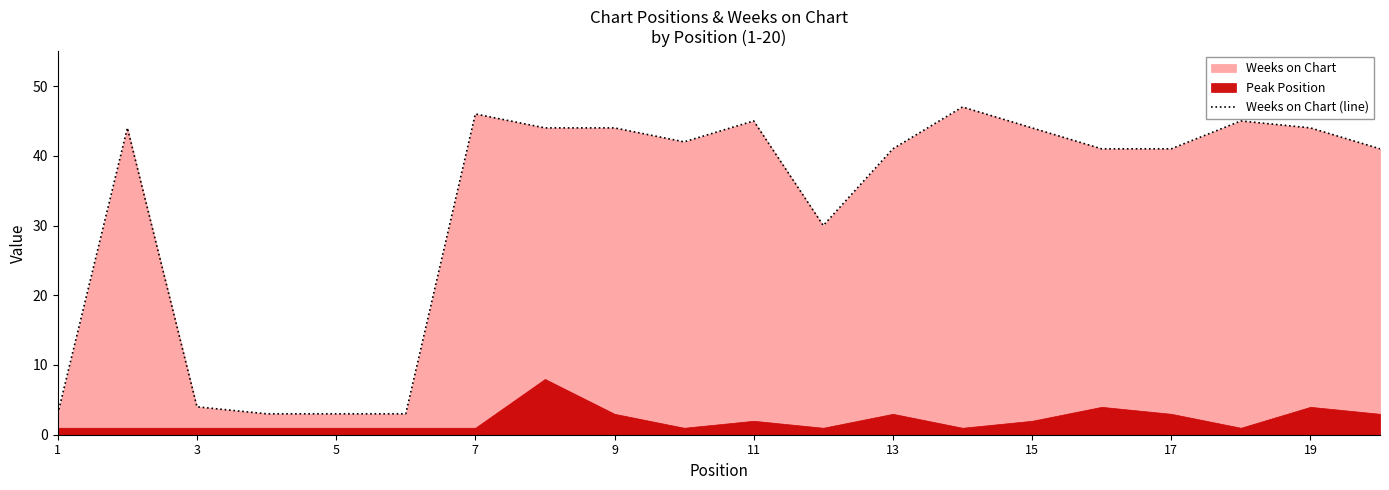

At which category does the chart reach its minimum across all series?

1